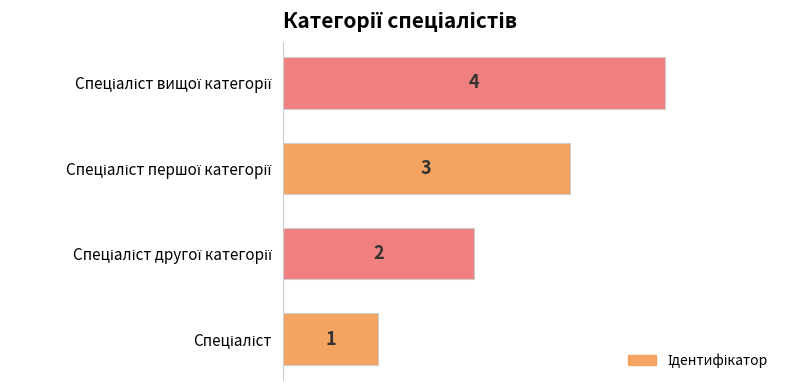

Count the values in the range 2 to 4.

3